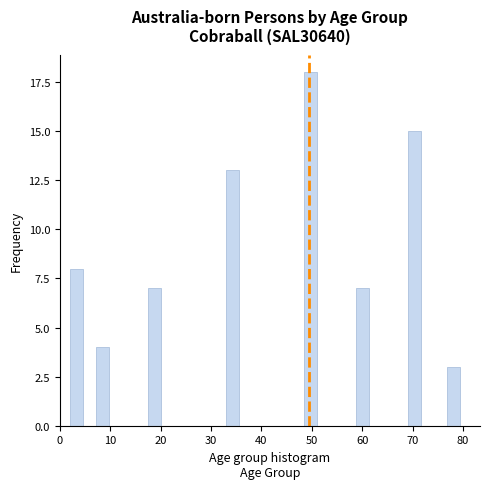

Read against the x-axis, roughly where is the centre of the tallest bar?

50